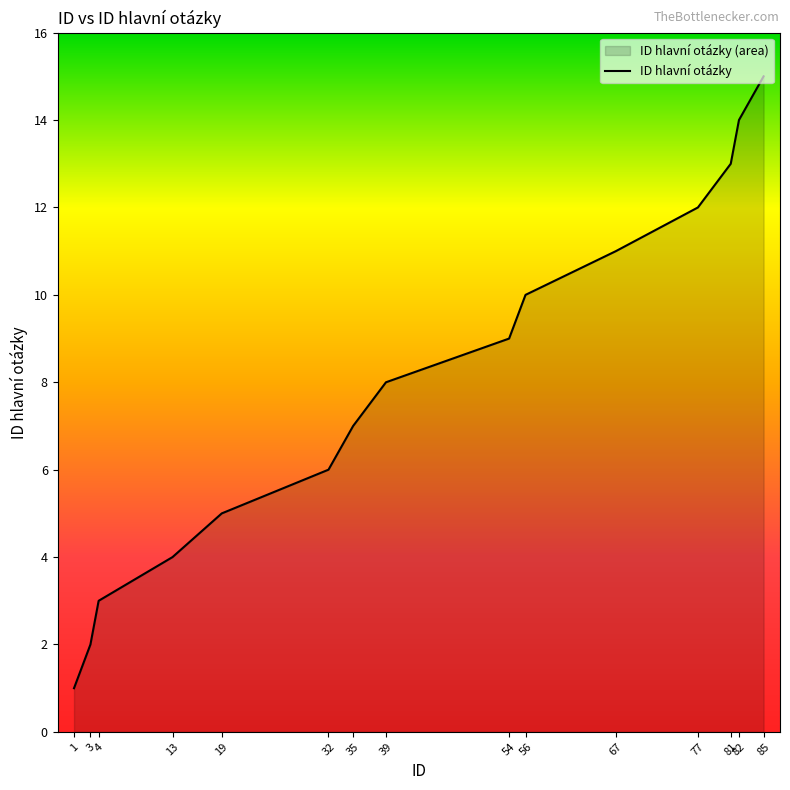

What is the change in value from 77 to 82?

+2